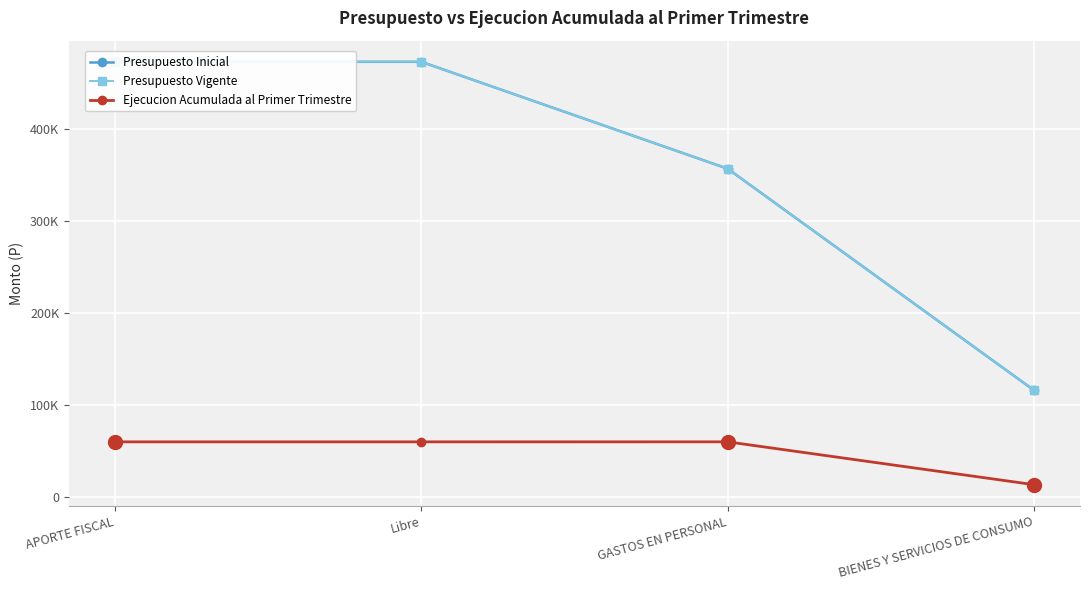

What is the difference between the Ejecucion Acumulada al Primer Trimestre values at Libre and GASTOS EN PERSONAL?

18